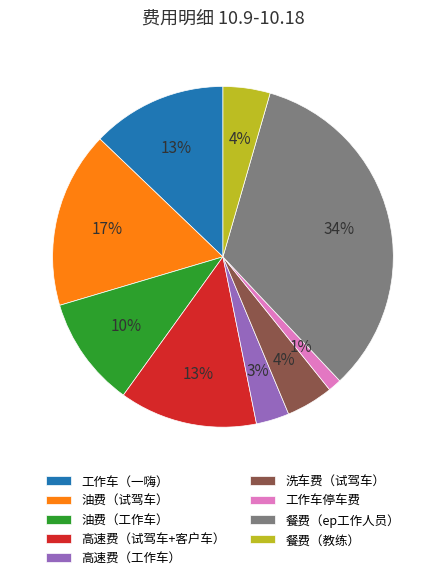

True or false: 高速费（工作车） accounts for 3% of the total.

True